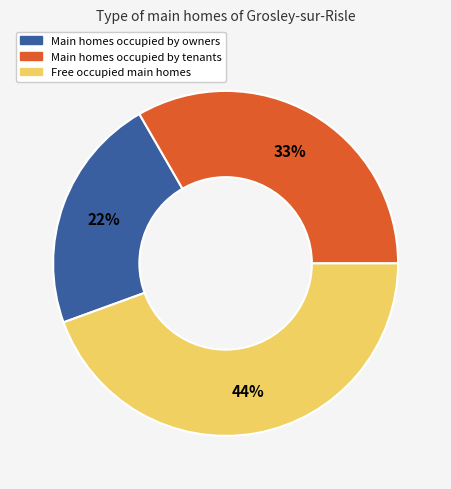

Is there a majority slice in this chart?

No